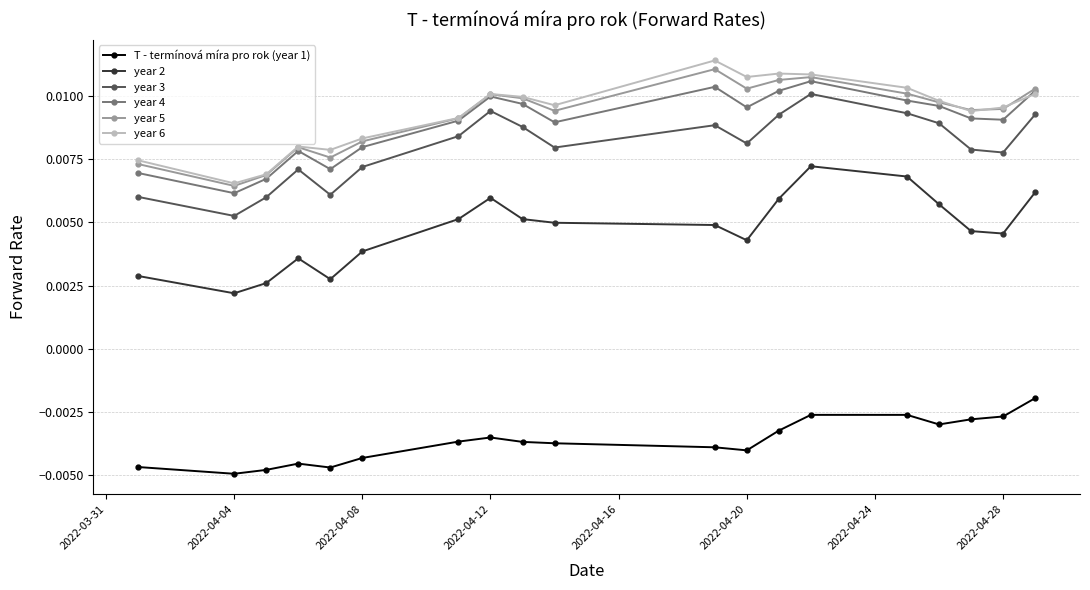

At how many categories does at least one series exceed 0?

19